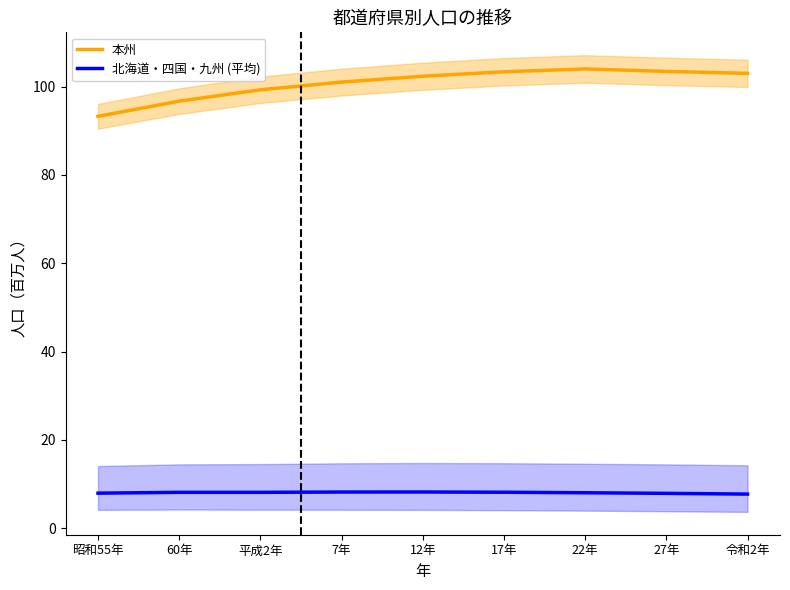

Between 昭和55年 and 令和2年, which is larger?

令和2年